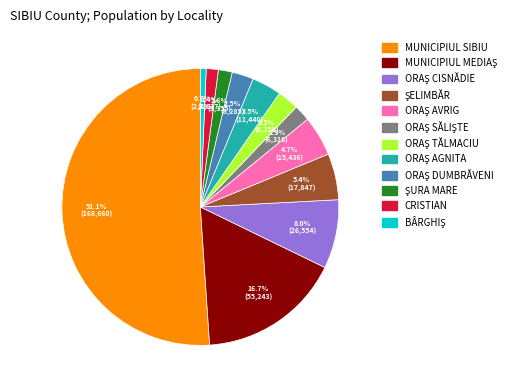

Which slice is the largest?

MUNICIPIUL SIBIU